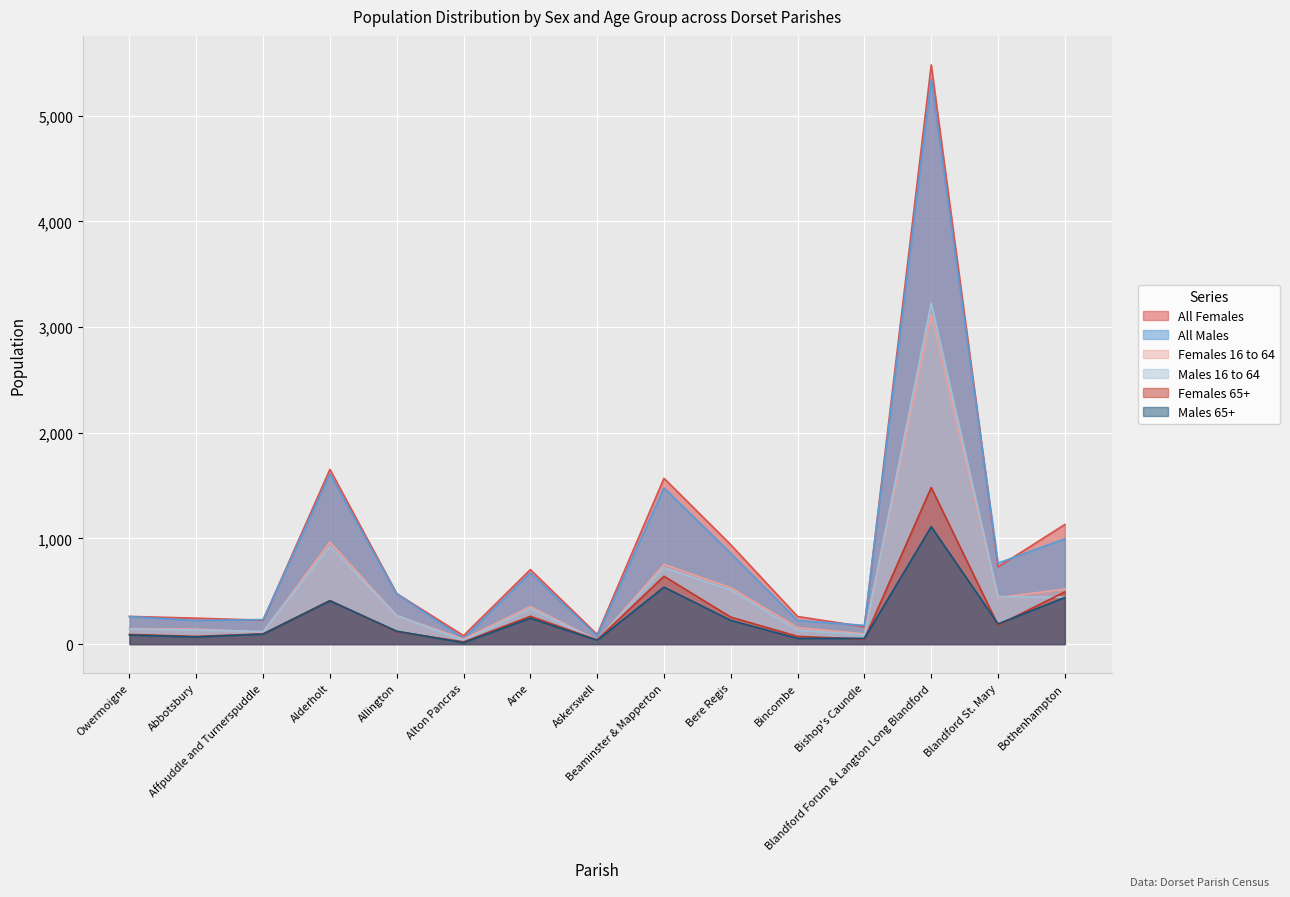

What is the difference between the highest and lowest values at Alton Pancras?

67